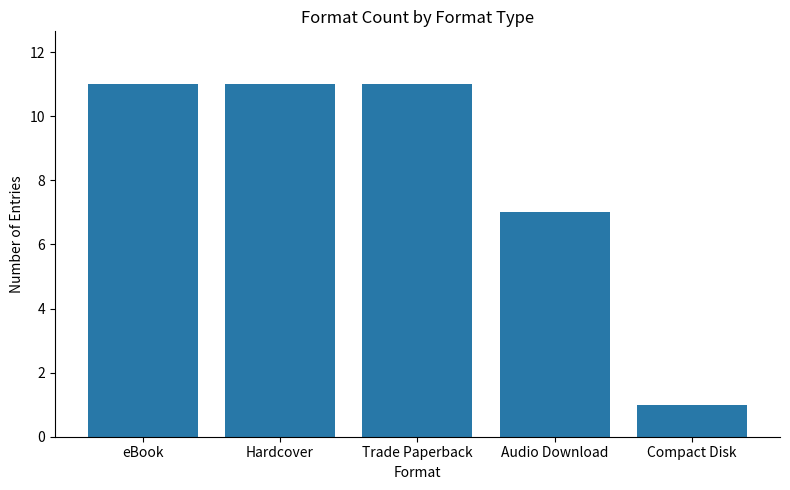

What is the smallest value displayed?

1